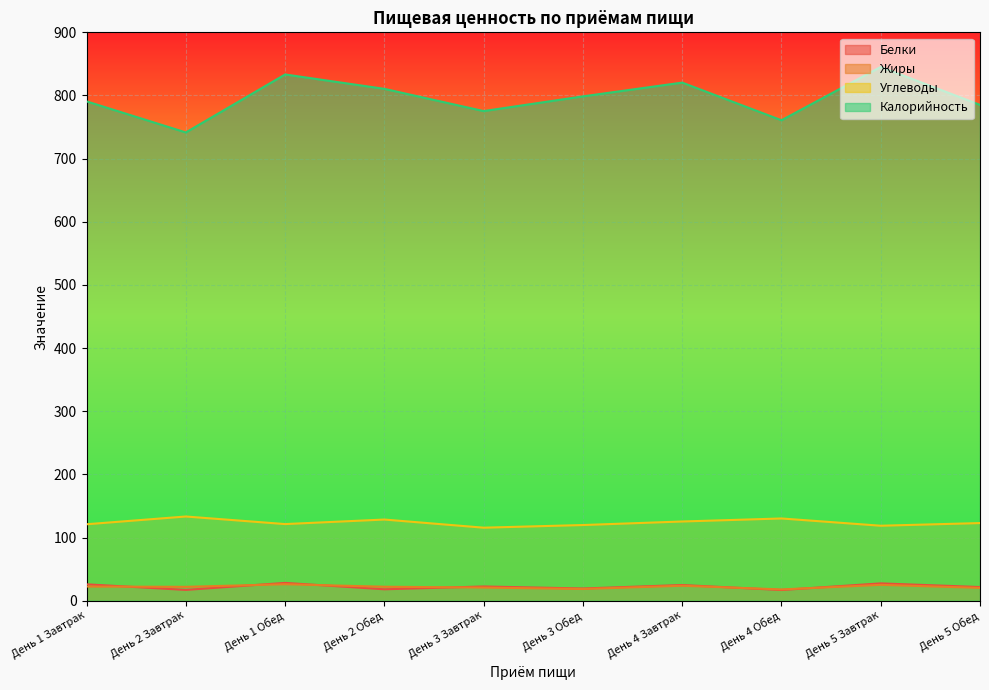

Reading right to left, extract all data points from this chart.

Белки: 21.6	27.4	16.9	24.8	19.3	22.5	18.1	28.2	17.1	25.9
Жиры: 20.3	25.1	17.8	23.7	18.5	20.8	22.1	26.1	21.9	22.4
Углеводы: 122.9	118.7	130.2	125.4	119.8	115.6	128.5	121.3	133.3	121.0
Калорийность: 785.1	845.2	760.8	820.4	798.6	775.3	810.5	833.3	741.5	790.7